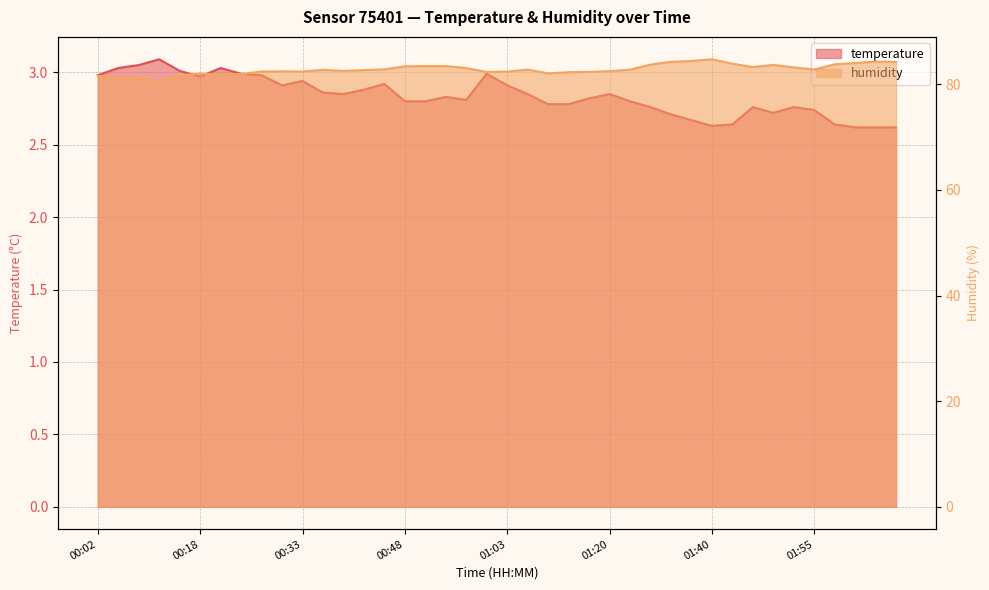

At which label does humidity first exceed 82?

00:27